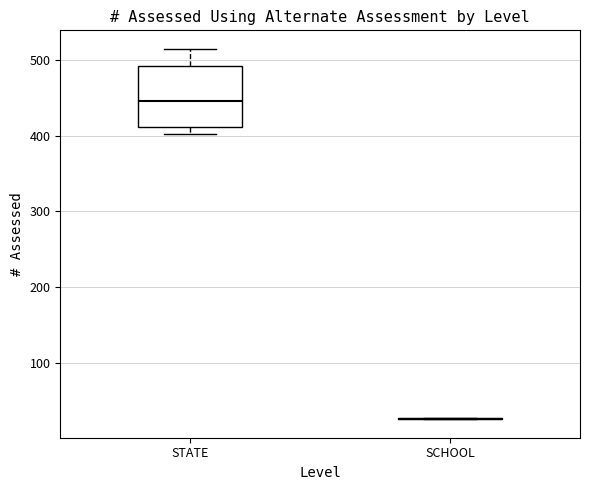

Comparing the boxes themselves (not the whiskers), which one is the tallest?

STATE